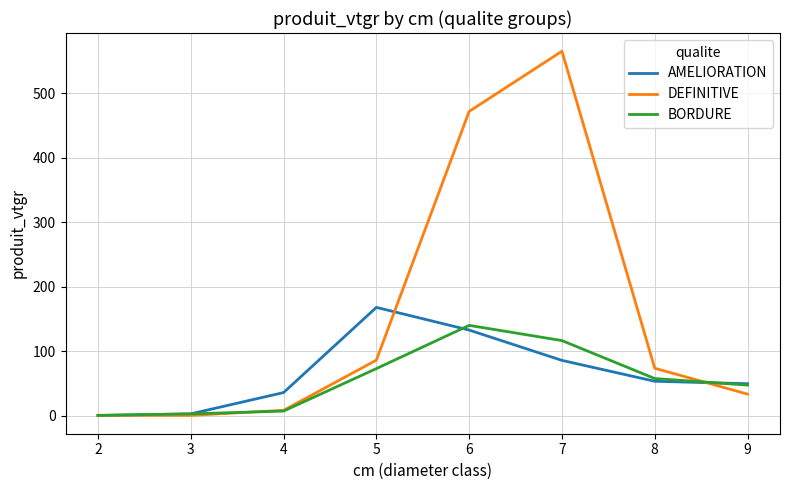

Does the chart have visible grid lines?

Yes